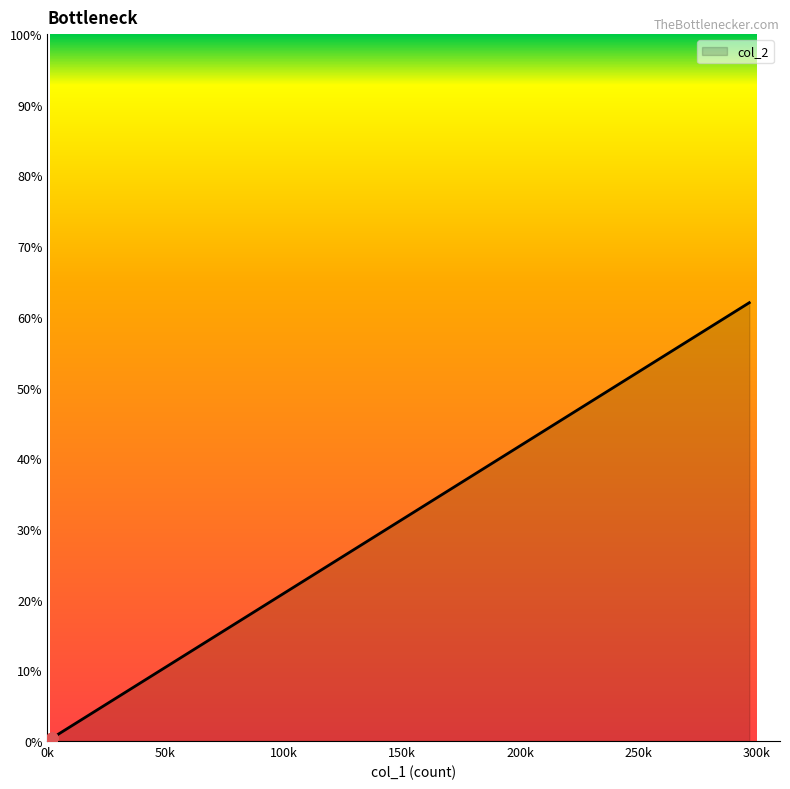

Which has a higher value, 4 or 297?

297